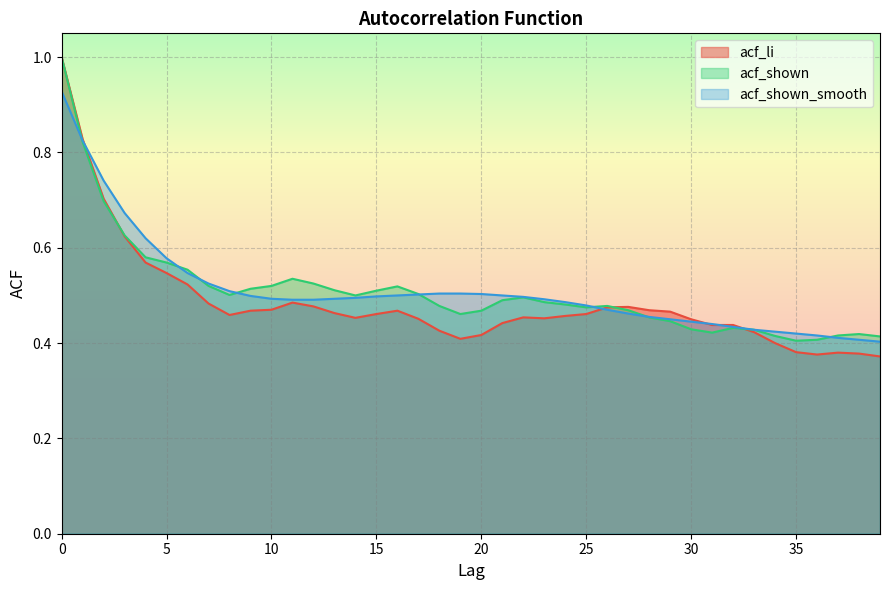

True or false: acf_shown has a value of 0.3 at 8.

False